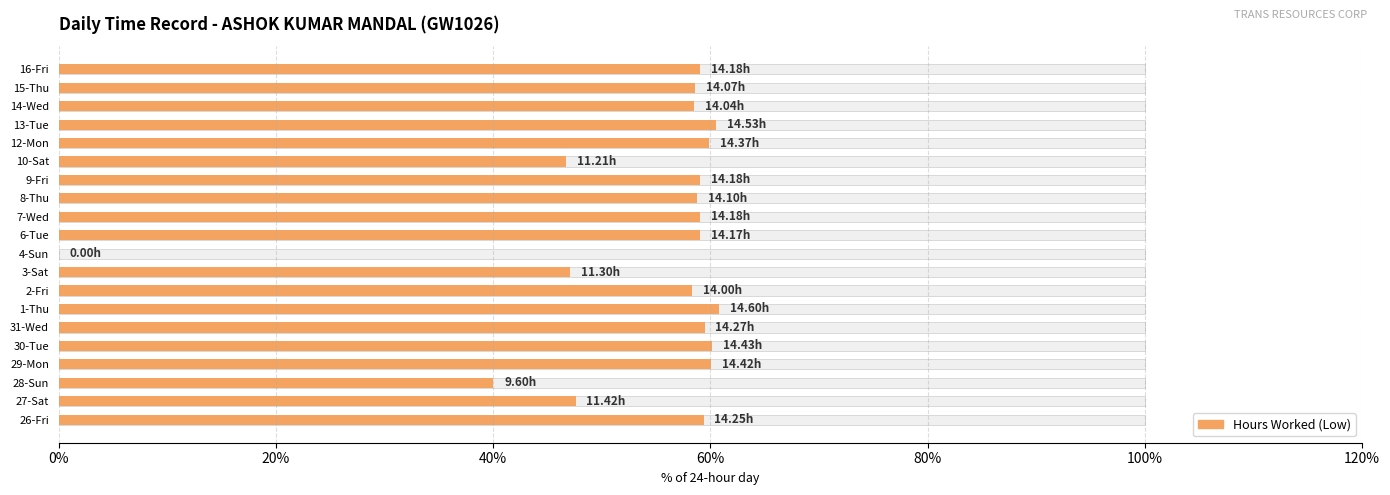

True or false: the data shows 26.3 at 6-Tue.

False